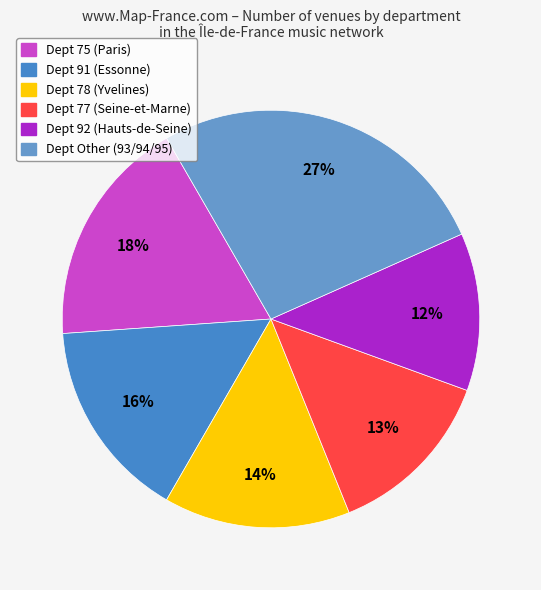

How many slices are in this pie chart?

6